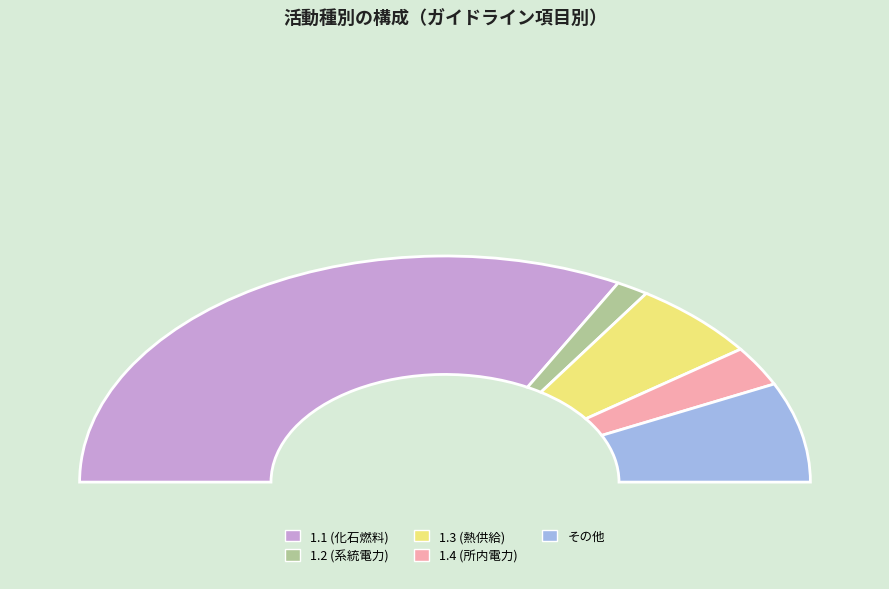

Does 系統電力 account for over 50% of the chart?

Yes